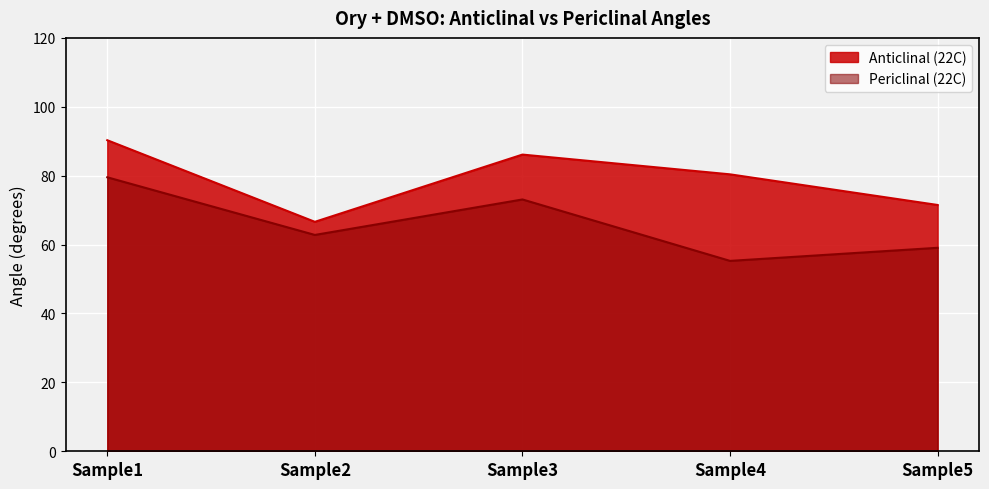

What are all the series names shown in the legend?

Anticlinal (22C), Periclinal (22C)